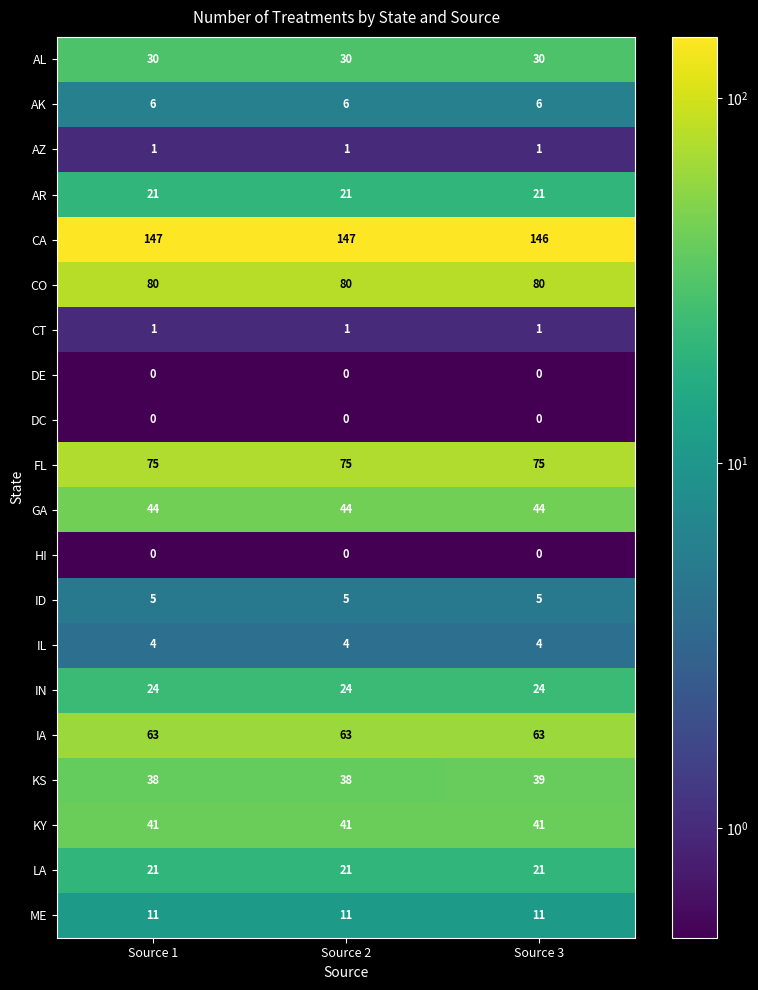

How many categories are shown in the chart?

3